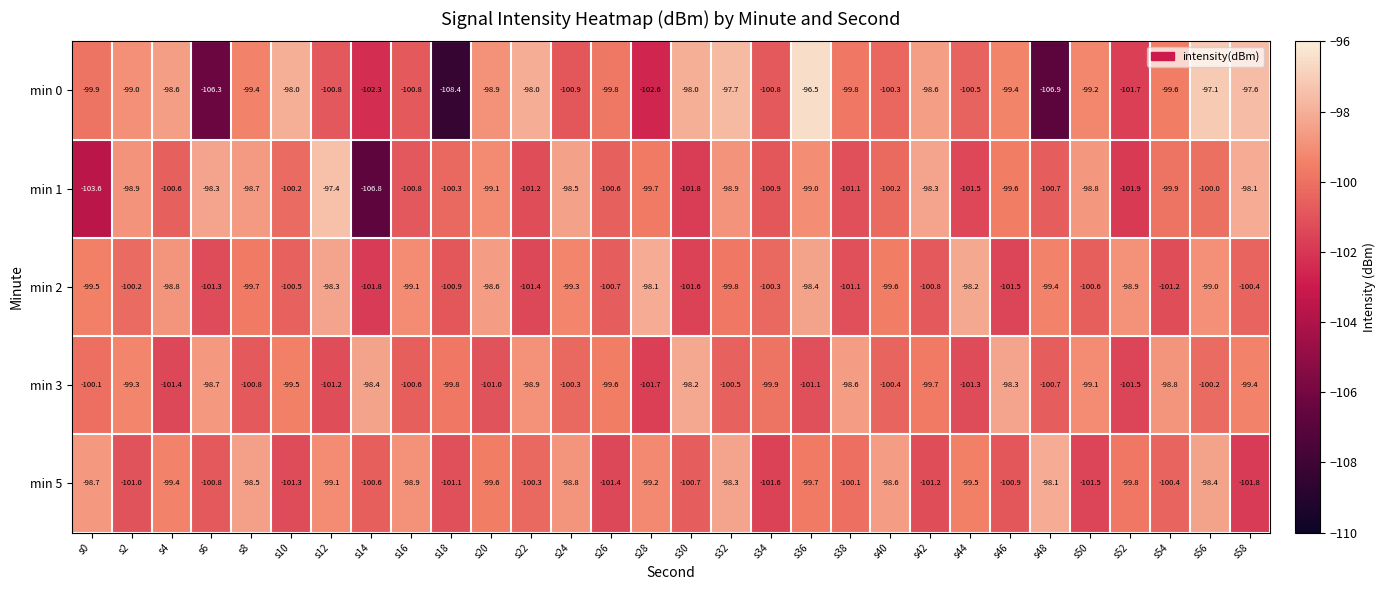

What is the sum of the min 1 values at s50 and s30?

-200.6